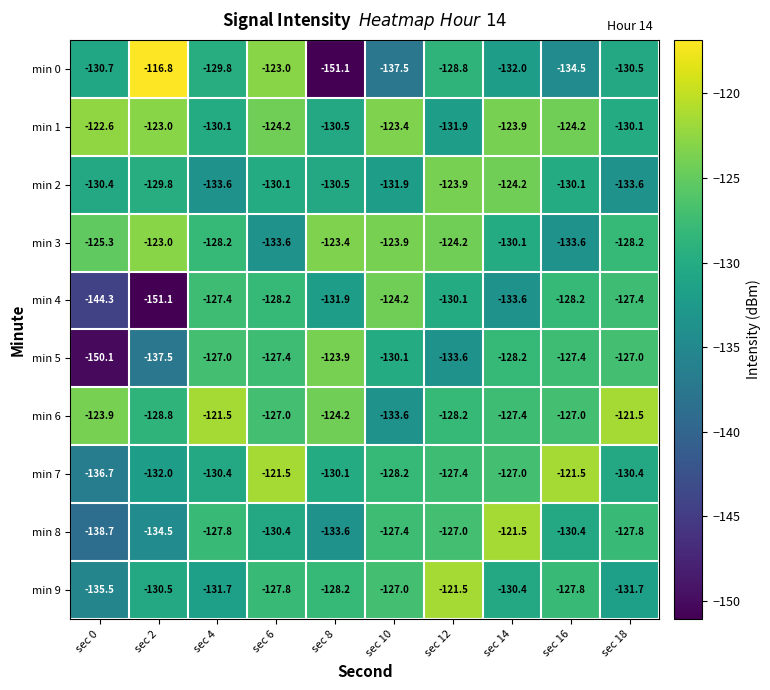

Rank the series at sec 10 from lowest to highest value.

min 0, min 6, min 2, min 5, min 7, min 8, min 9, min 4, min 3, min 1